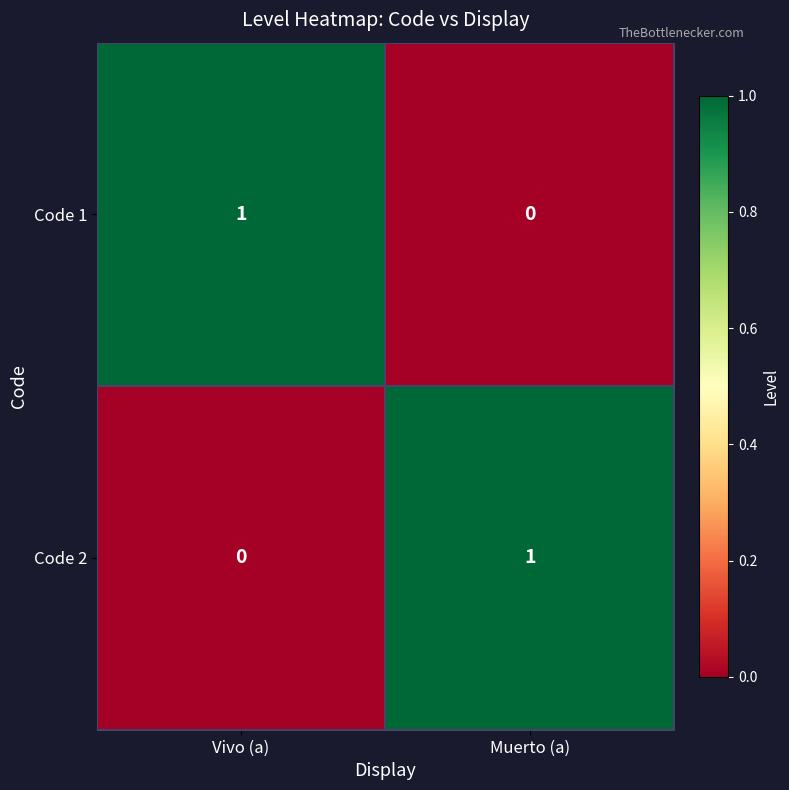

The Code 1 series shows 2 at Vivo (a). True or false?

False